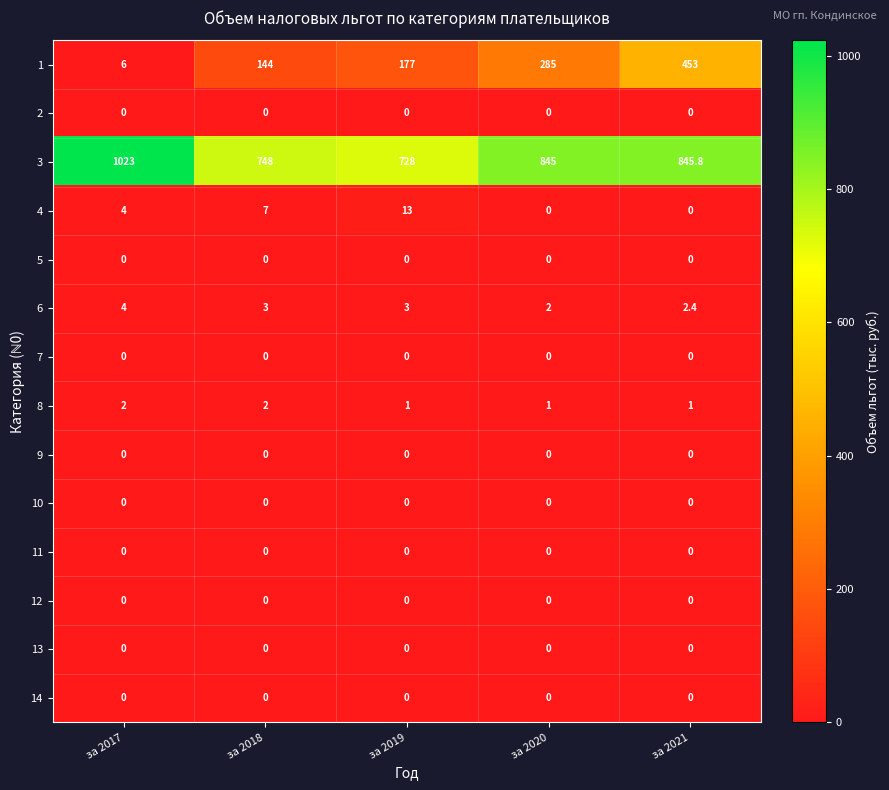

At how many categories does at least one series exceed 187?

5